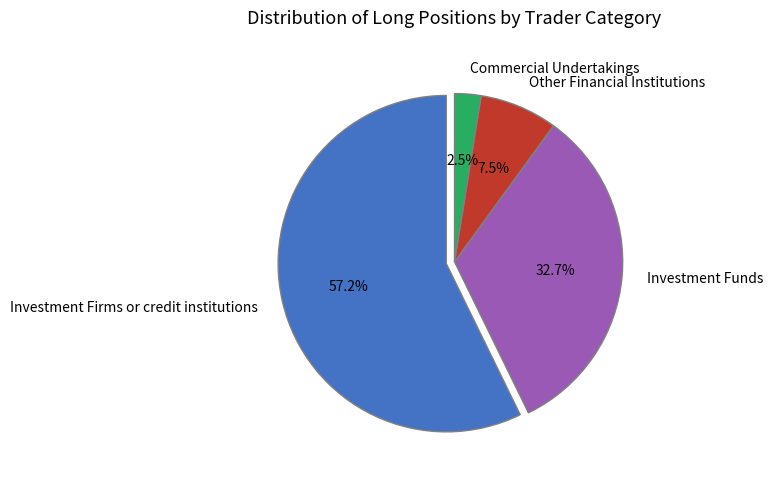

Is it true that Investment Firms or credit institutions is 57% of the pie?

True